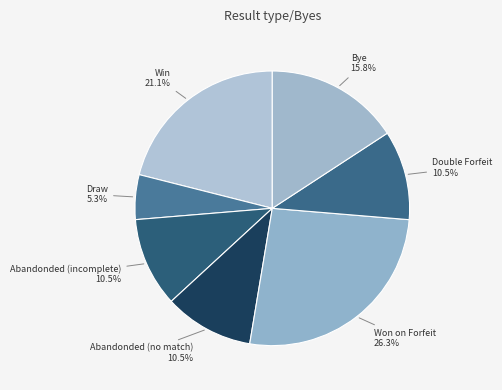

Count the number of slices in the pie.

7